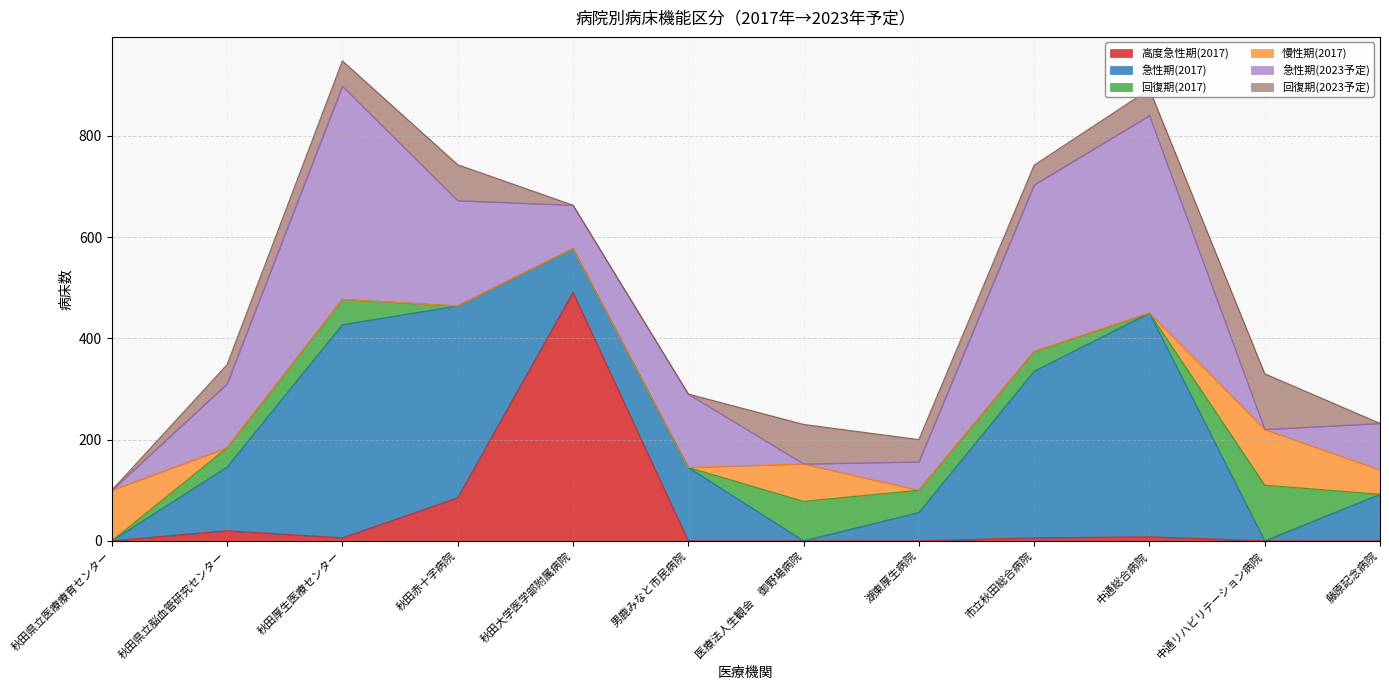

What is the value of the 急性期(2023予定) point at the 2nd from the left?

126